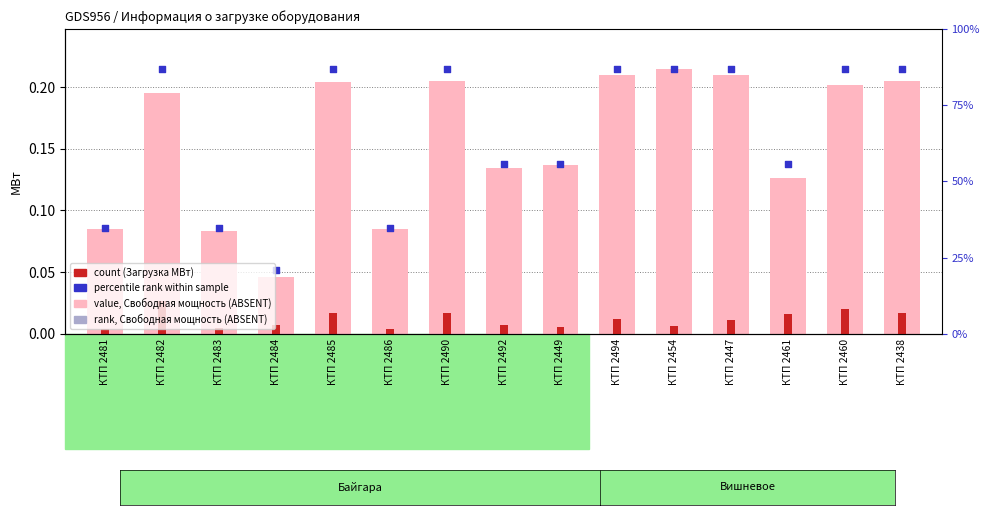

Which series has the widest spread of Y values?

value, Свободная мощность (ABSENT)